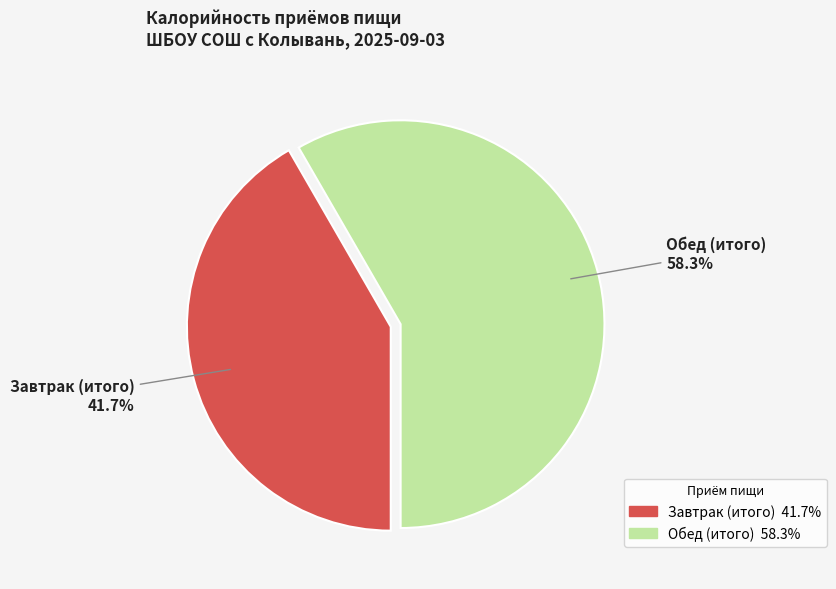

What percentage is the Завтрак (итого) slice, to the nearest percent?

42%